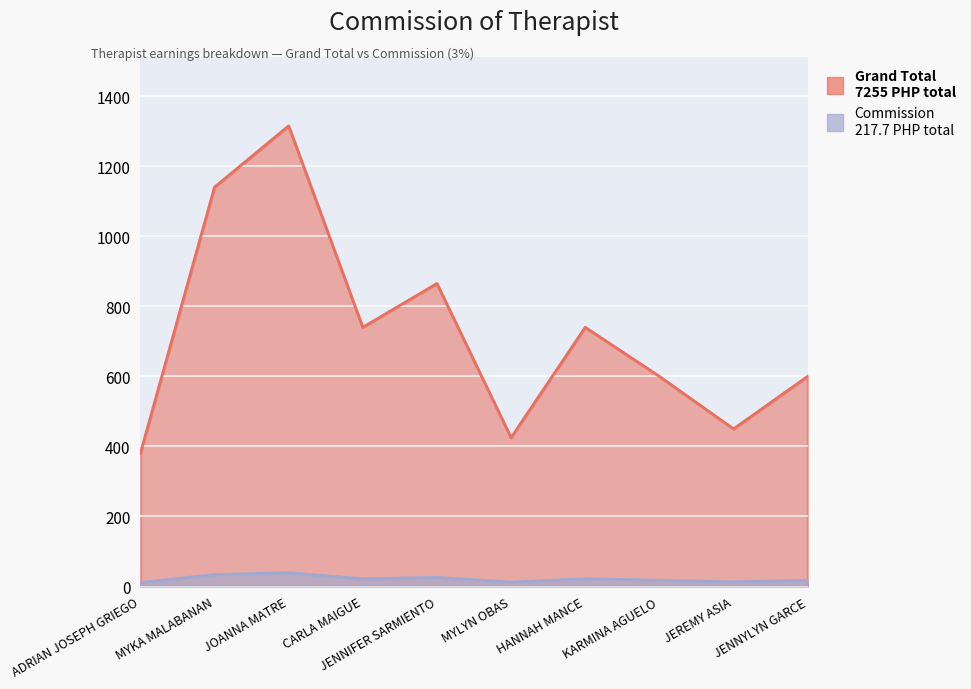

List the series in order of their overall mean, lowest first.

Commission, Grand Total